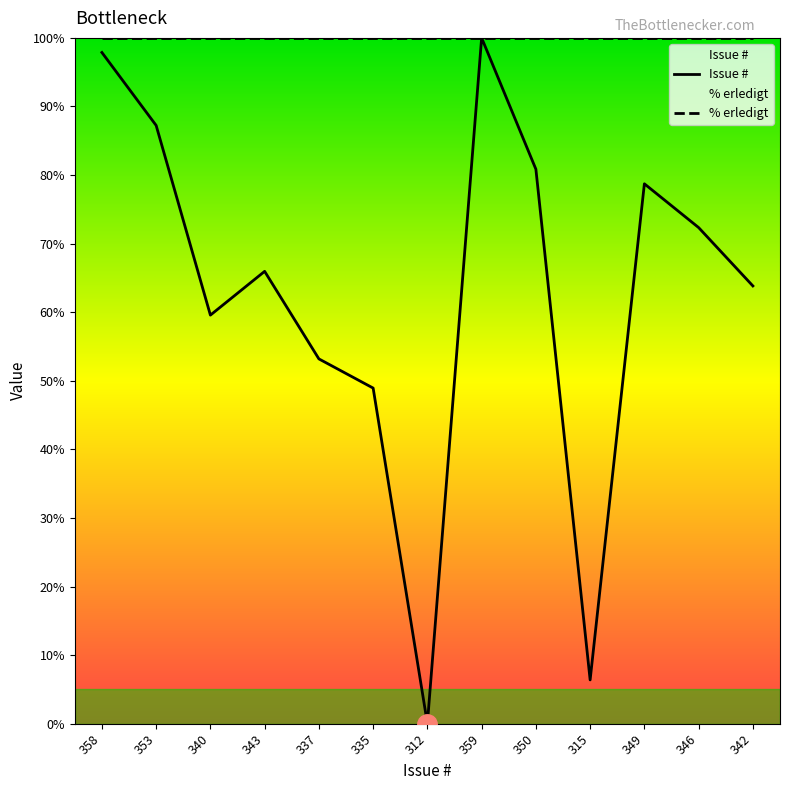

What is the average value?

62.7